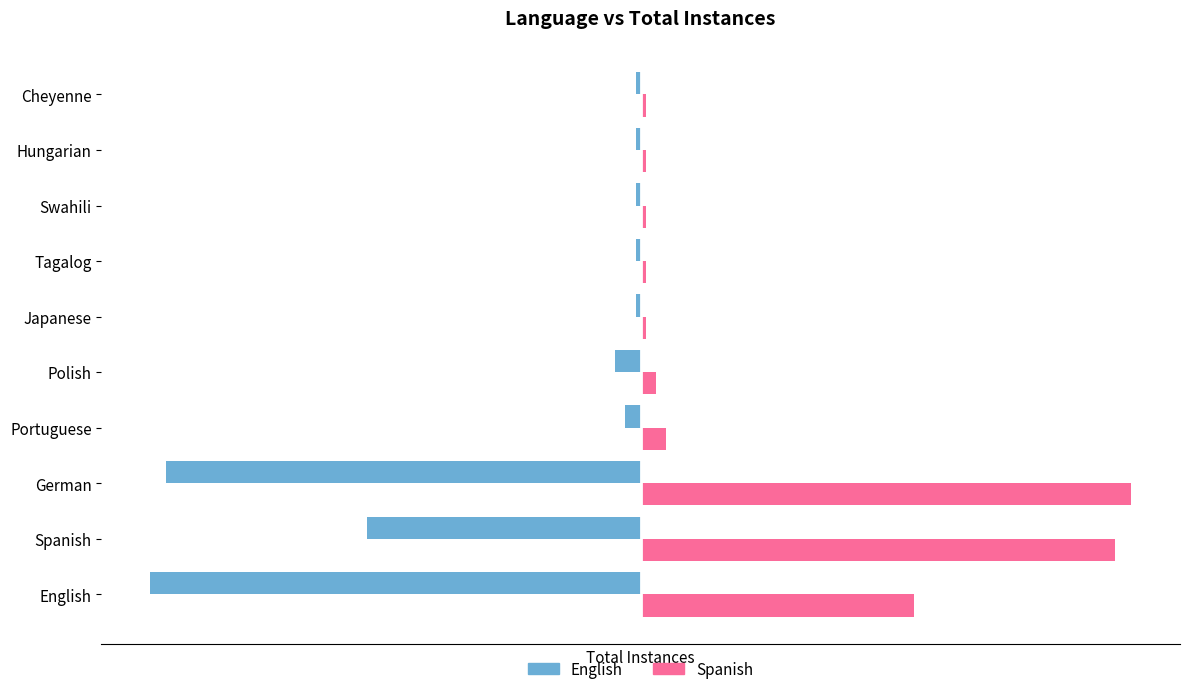

What is the smallest value displayed?

-95